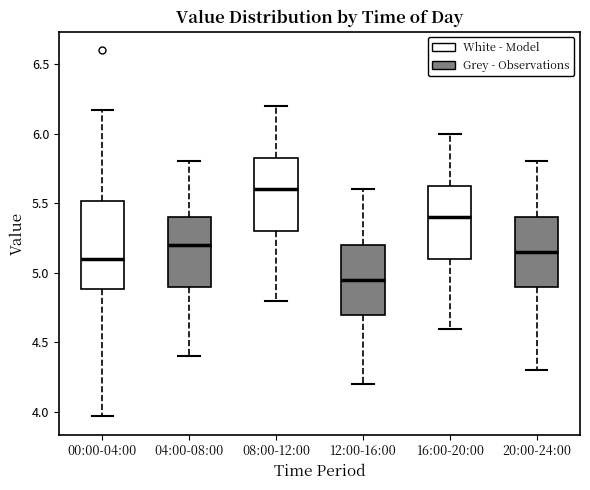

Reading left to right, transcribe this box plot: for each box, give where its median line is, the range the box spans, and where its two whiskers end, as read against the y-axis. The values are not printed on the chart, so give them approximately, as read against the axis.

00:00-04:00: median 5.10, box 4.90 to 5.50, whiskers 3.95 to 6.15
04:00-08:00: median 5.20, box 4.90 to 5.40, whiskers 4.40 to 5.80
08:00-12:00: median 5.60, box 5.30 to 5.85, whiskers 4.80 to 6.20
12:00-16:00: median 4.95, box 4.70 to 5.20, whiskers 4.20 to 5.60
16:00-20:00: median 5.40, box 5.10 to 5.65, whiskers 4.60 to 6.00
20:00-24:00: median 5.15, box 4.90 to 5.40, whiskers 4.30 to 5.80